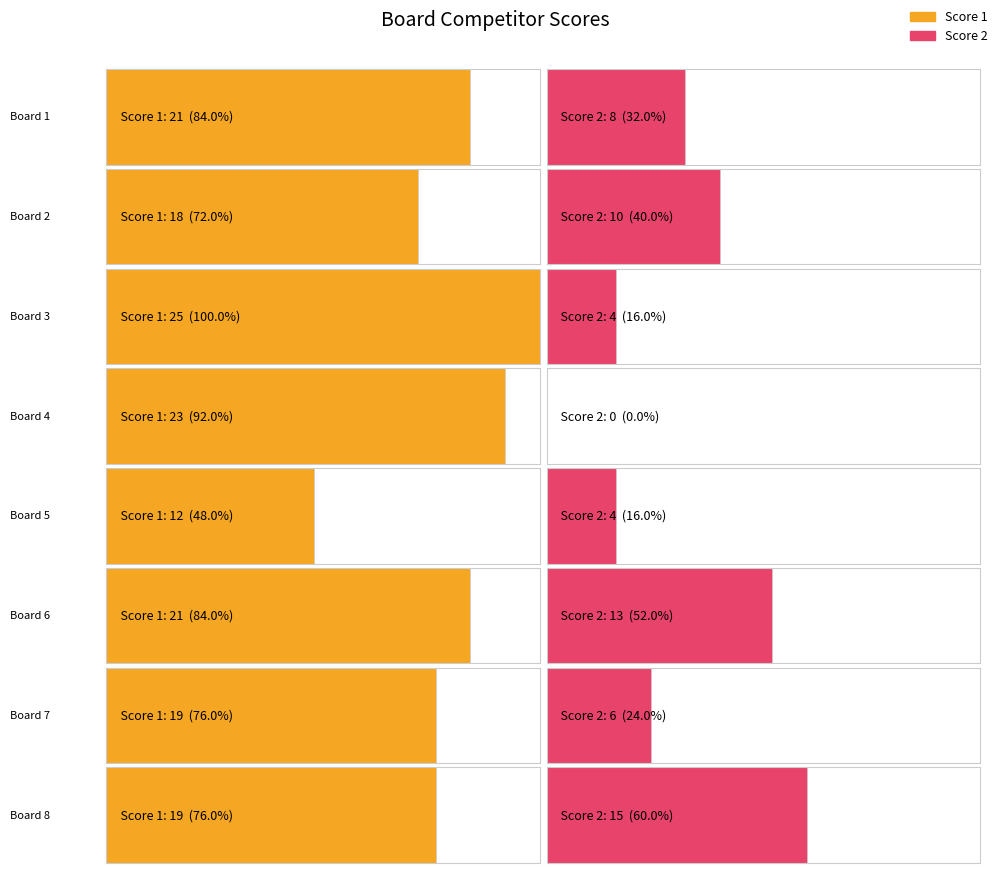

Reading right to left, what are all the values shown in this chart?

Score 1: 8=19	7=19	6=21	5=12	4=23	3=25	2=18	1=21
Score 2: 8=15	7=6	6=13	5=4	4=0	3=4	2=10	1=8